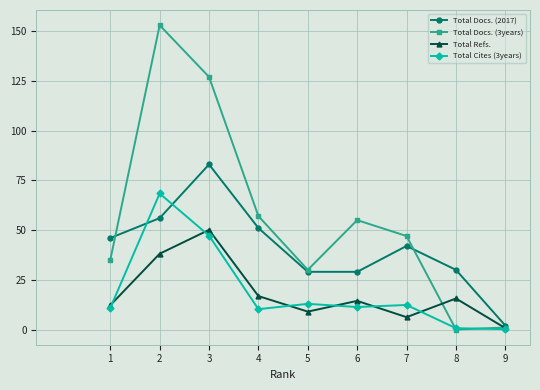

What is the difference between the maximum and minimum values in the Total Docs. (3years) series?

153.0